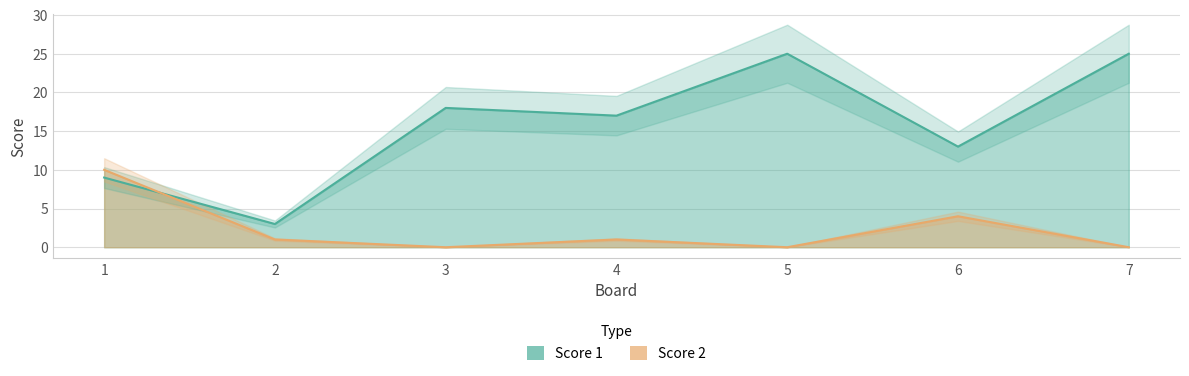

What is the value of the Score 2 point at the 1st from the left?

10